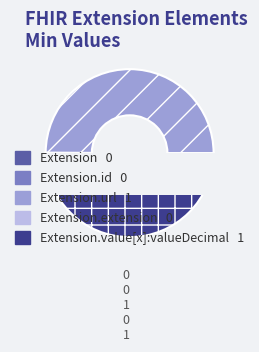

Rank the categories by value from lowest to highest.

Extension, Extension.id, Extension.extension, Extension.url, Extension.value[x]:valueDecimal